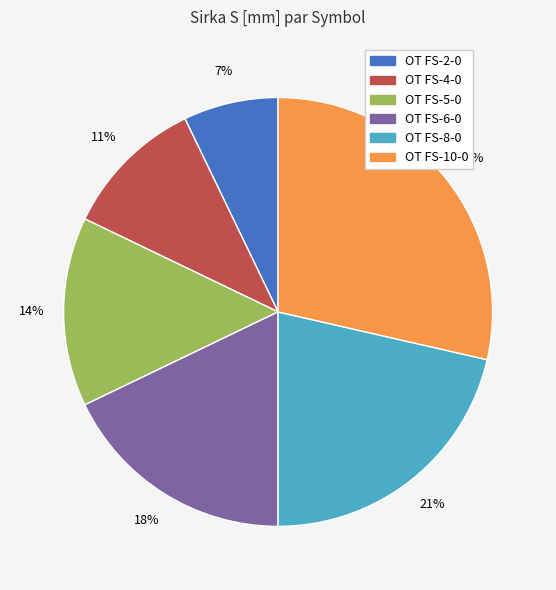

To the nearest percent, what portion does OT FS-10-0 represent?

29%